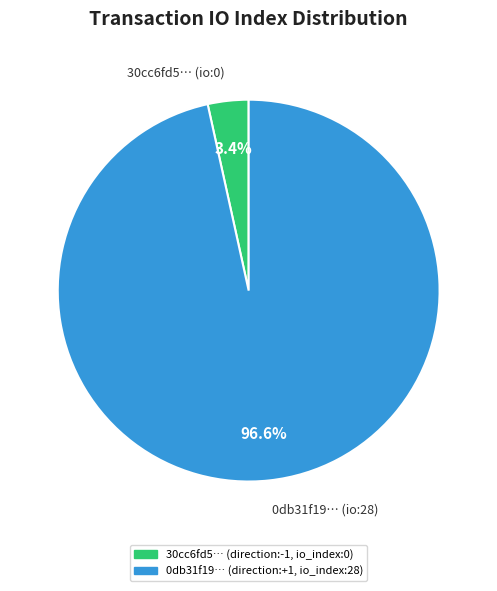

Between 0db31f19… (io:28) and 30cc6fd5… (io:0), which is larger?

0db31f19… (io:28)